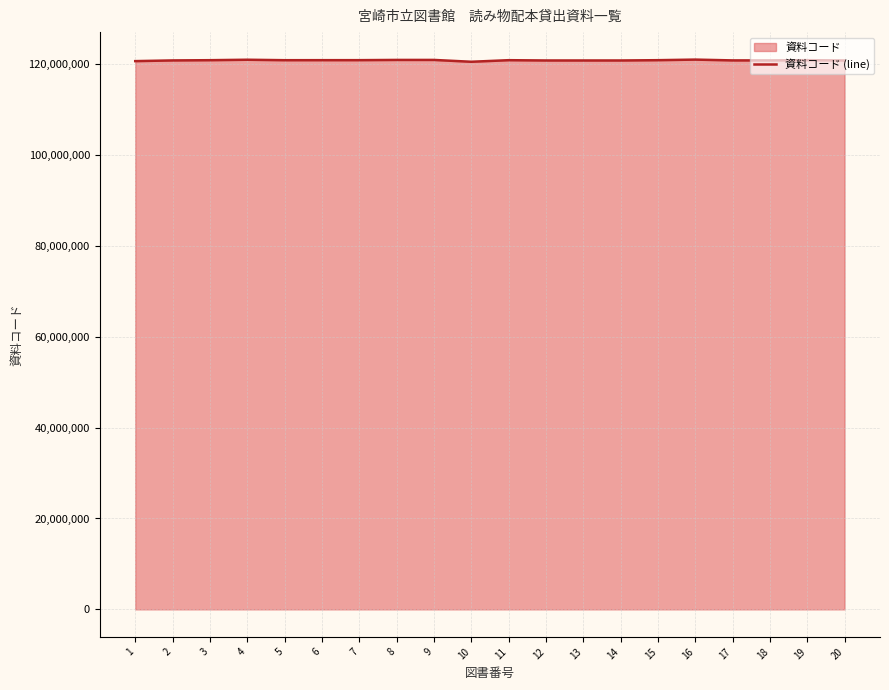

Rank the categories by value from lowest to highest.

10, 1, 12, 13, 14, 20, 2, 18, 17, 5, 3, 11, 15, 6, 19, 7, 8, 9, 4, 16